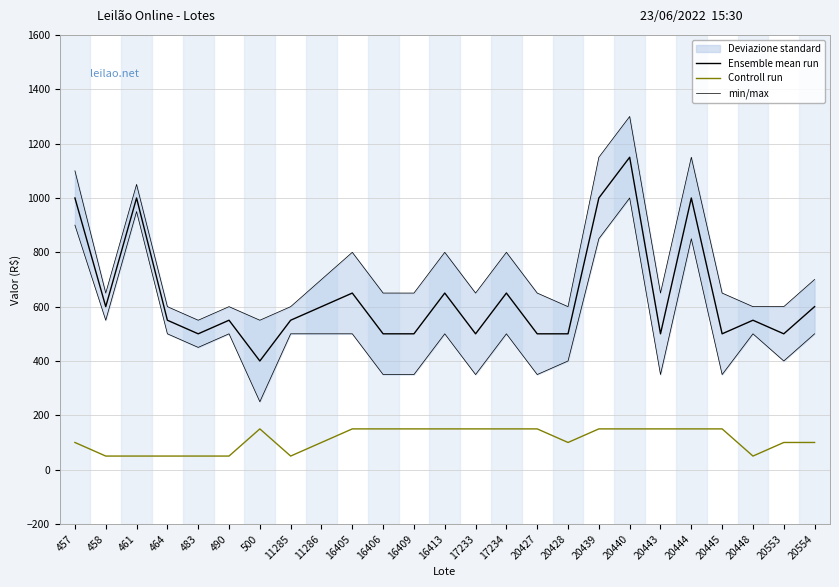

What is the sum of all min/max values?

18800